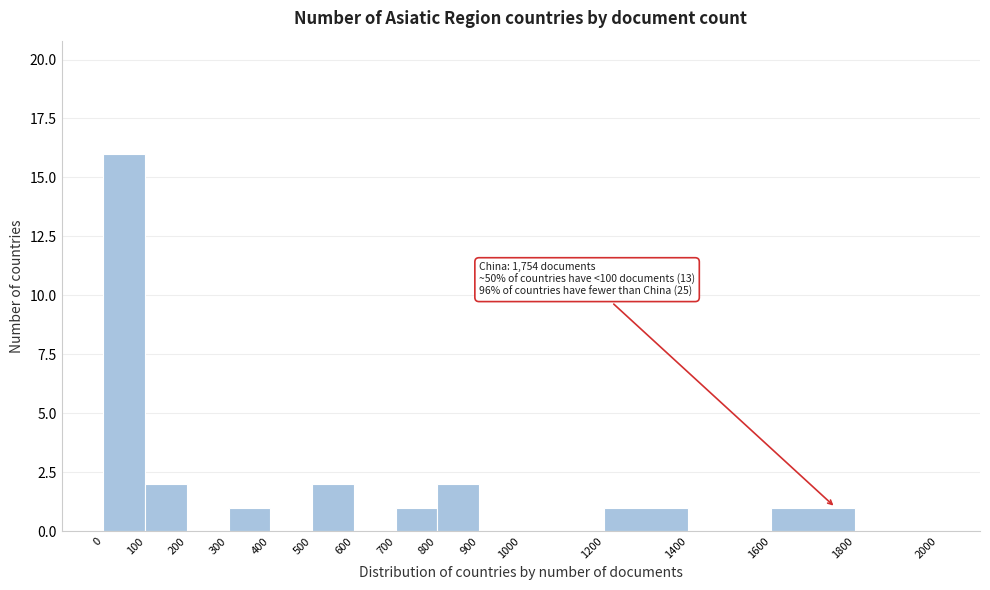

Over which range of the x-axis is the bar tallest?

0 to 100